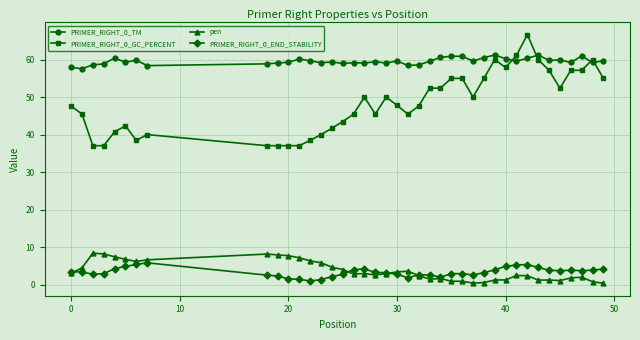

Which series has the largest range (max minus min)?

PRIMER_RIGHT_0_GC_PERCENT